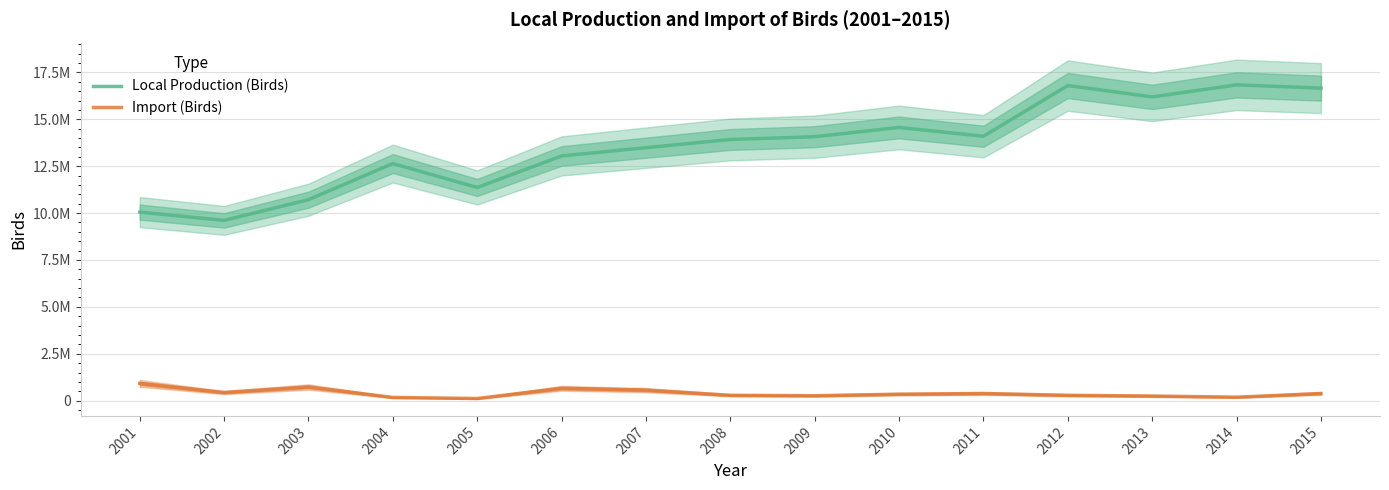

Rank the categories by Import (Birds) value from lowest to highest.

2005, 2004, 2014, 2013, 2009, 2012, 2008, 2010, 2011, 2015, 2002, 2007, 2006, 2003, 2001